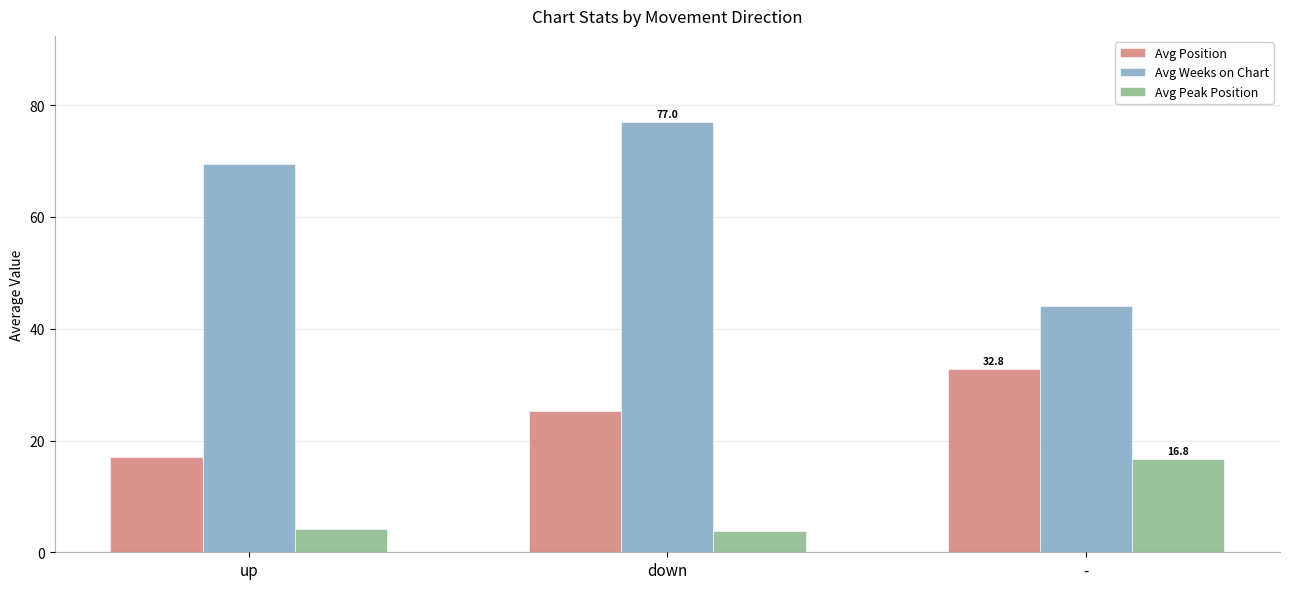

The Avg Position series shows 32.8 at -. True or false?

True